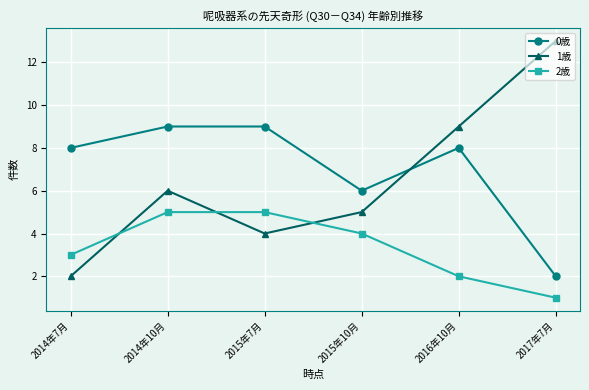

Reading right to left, what are all the values shown in this chart?

0歳: 2017年7月=2	2016年10月=8	2015年10月=6	2015年7月=9	2014年10月=9	2014年7月=8
1歳: 2017年7月=13	2016年10月=9	2015年10月=5	2015年7月=4	2014年10月=6	2014年7月=2
2歳: 2017年7月=1	2016年10月=2	2015年10月=4	2015年7月=5	2014年10月=5	2014年7月=3